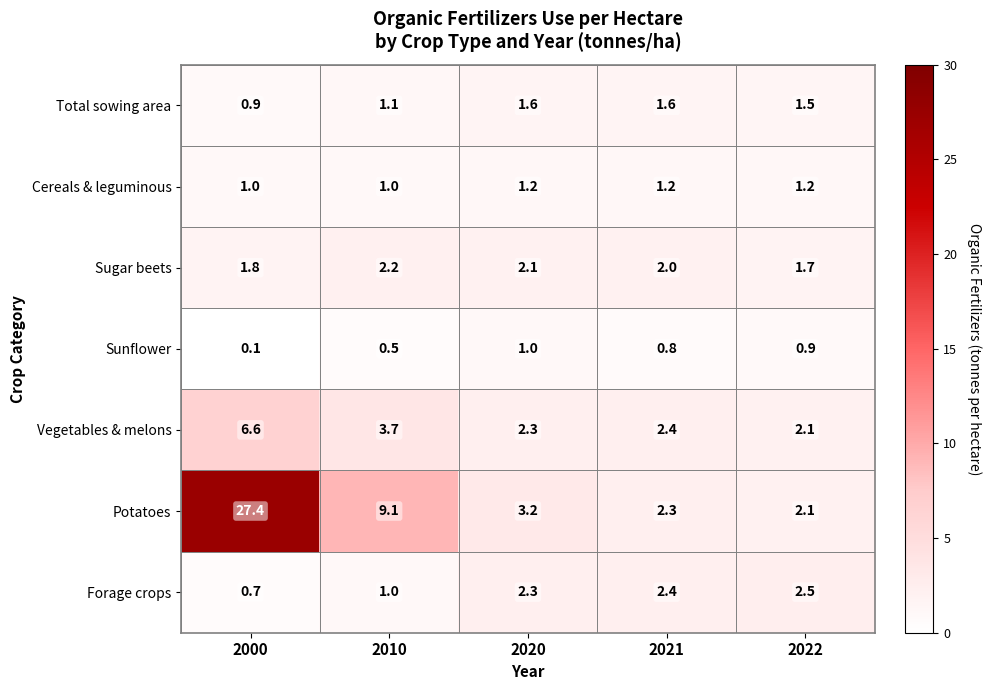

Rank the series at 2000 from lowest to highest value.

Sunflower, Forage crops, Total sowing area, Cereals & leguminous, Sugar beets, Vegetables & melons, Potatoes